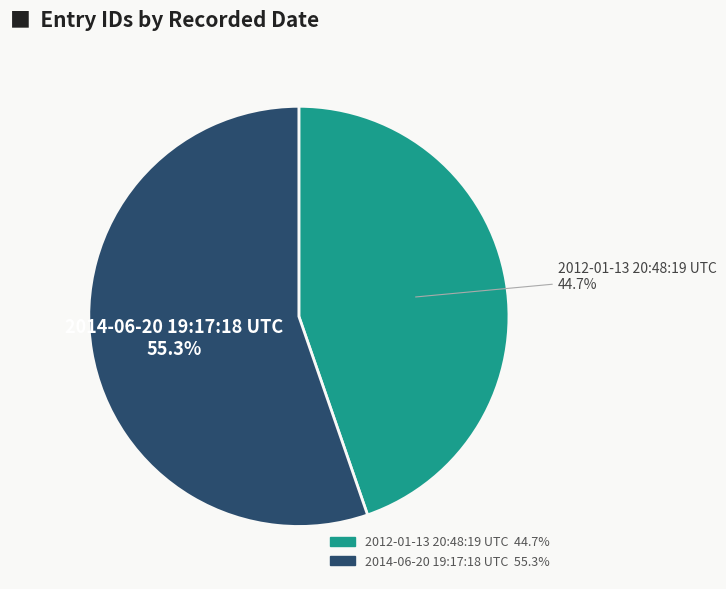

To the nearest percent, what is the average slice percentage?

50%